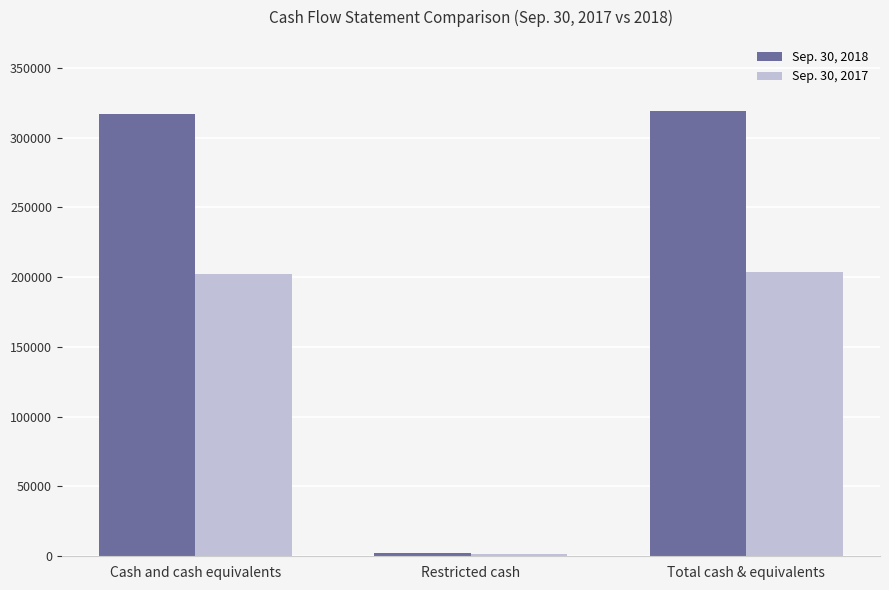

What are all the series names shown in the legend?

Sep. 30, 2018, Sep. 30, 2017